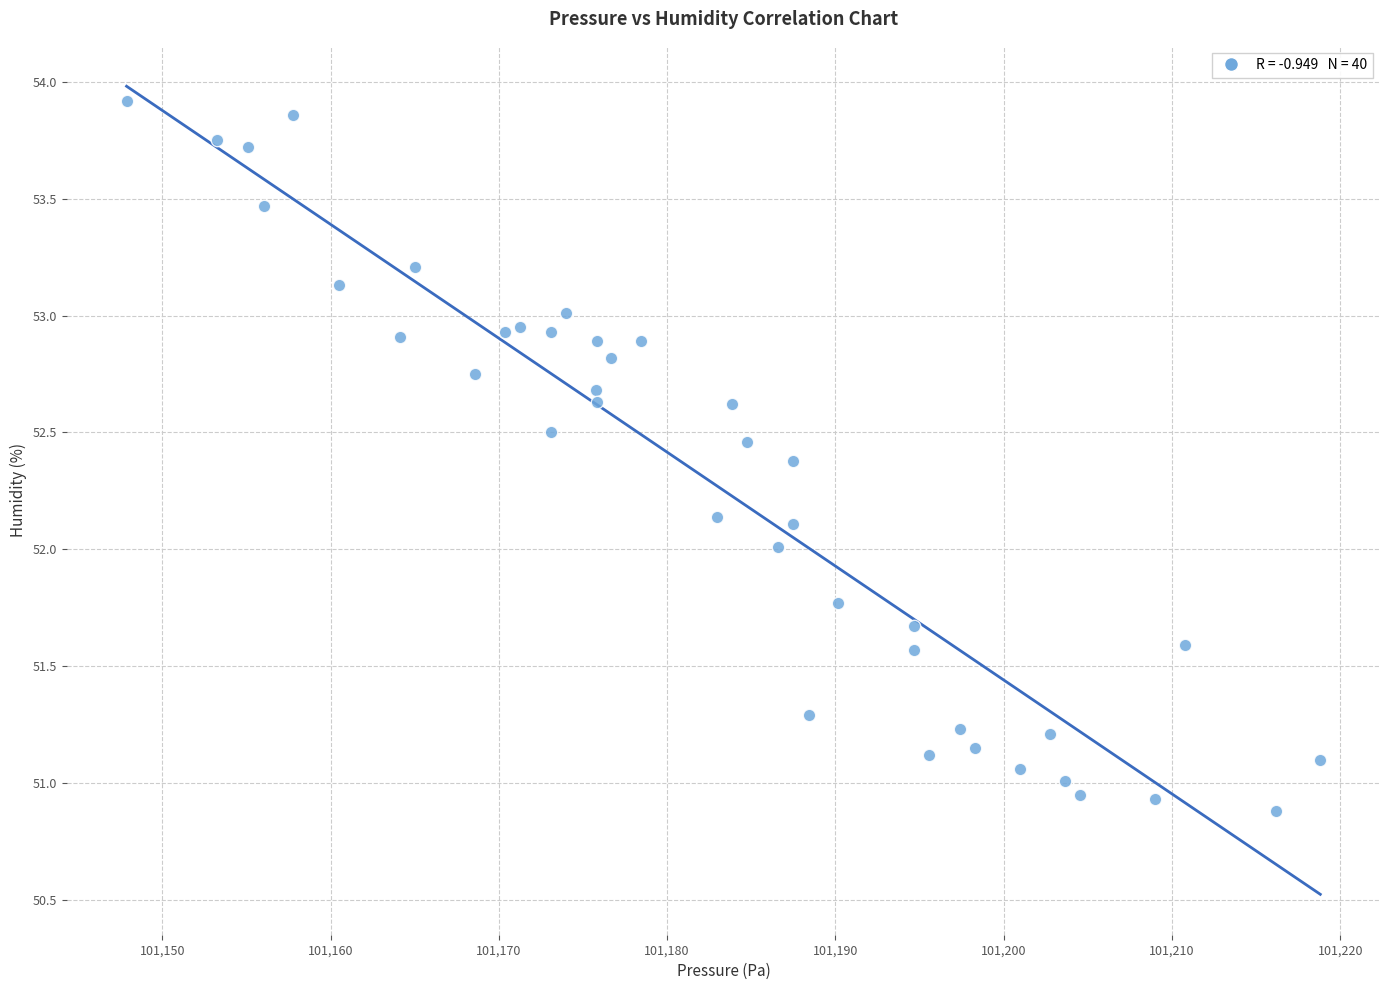

What is the range of X values (max minus min)?

70.9